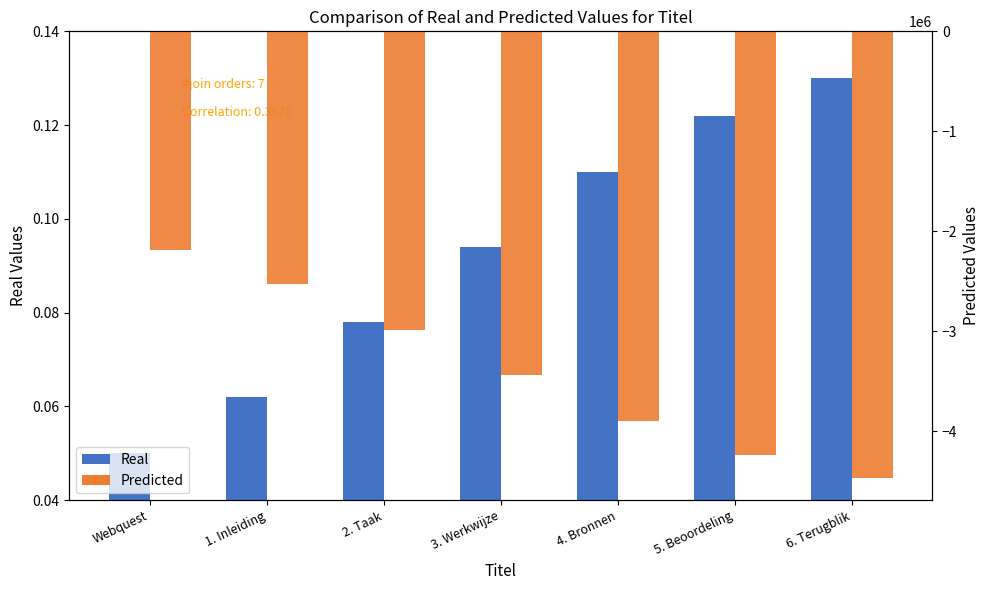

Reading left to right, what are all the values shown in this chart?

Real: Webquest=0.1	1. Inleiding=0.1	2. Taak=0.1	3. Werkwijze=0.1	4. Bronnen=0.1	5. Beoordeling=0.1	6. Terugblik=0.1
Predicted: Webquest=-2185000.0	1. Inleiding=-2527000.0	2. Taak=-2983000.0	3. Werkwijze=-3439000.0	4. Bronnen=-3895000.0	5. Beoordeling=-4237000.0	6. Terugblik=-4465000.0